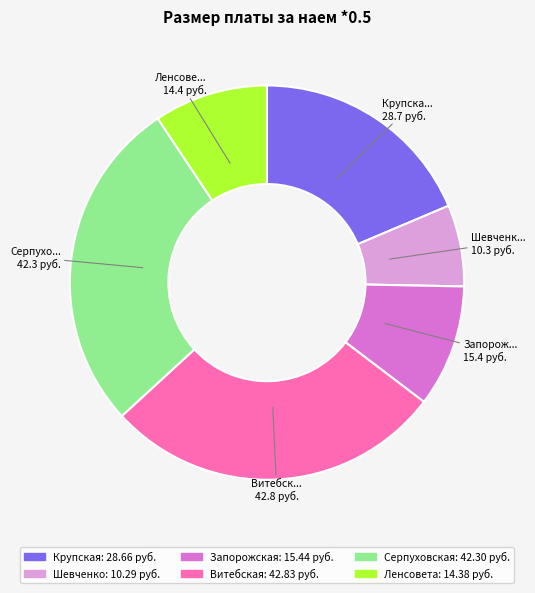

Is there a majority slice in this chart?

No